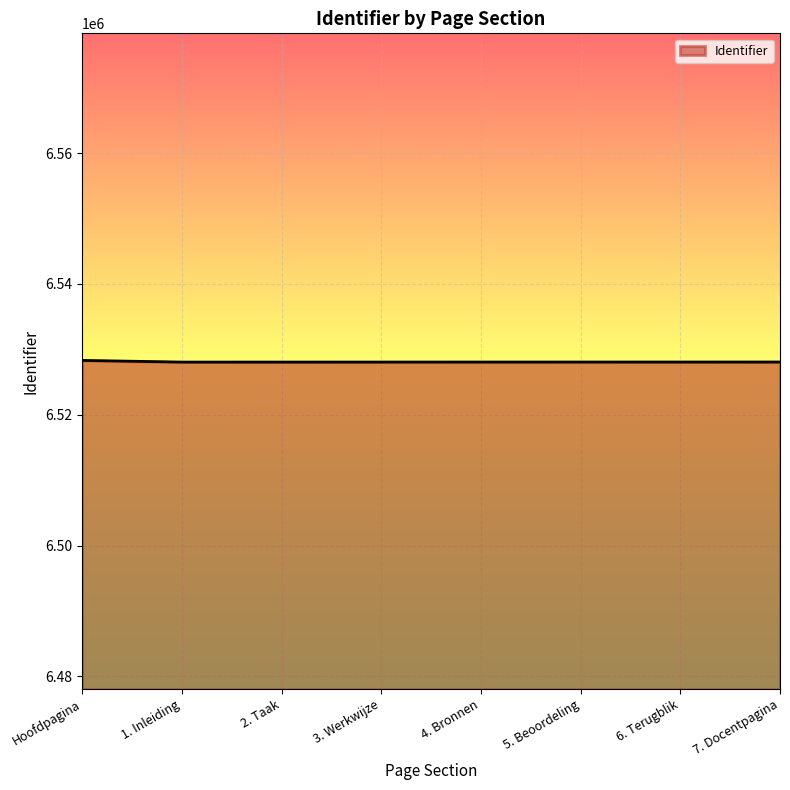

How many values are below 6528055?

4